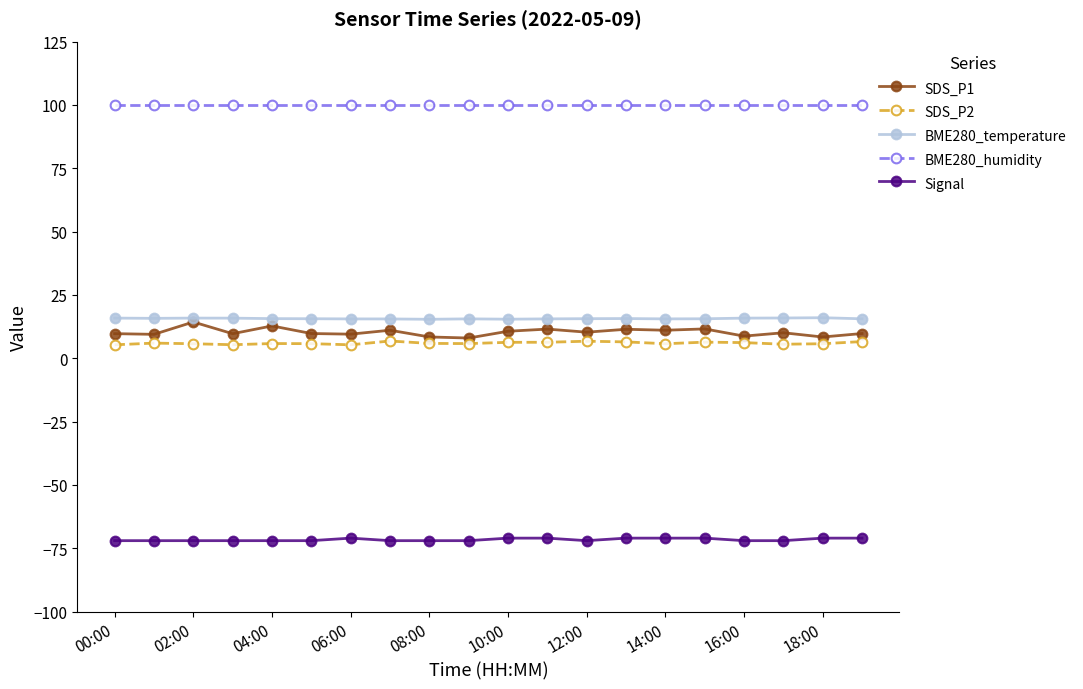

What is the value of the SDS_P1 point at the 19th from the left?

8.4